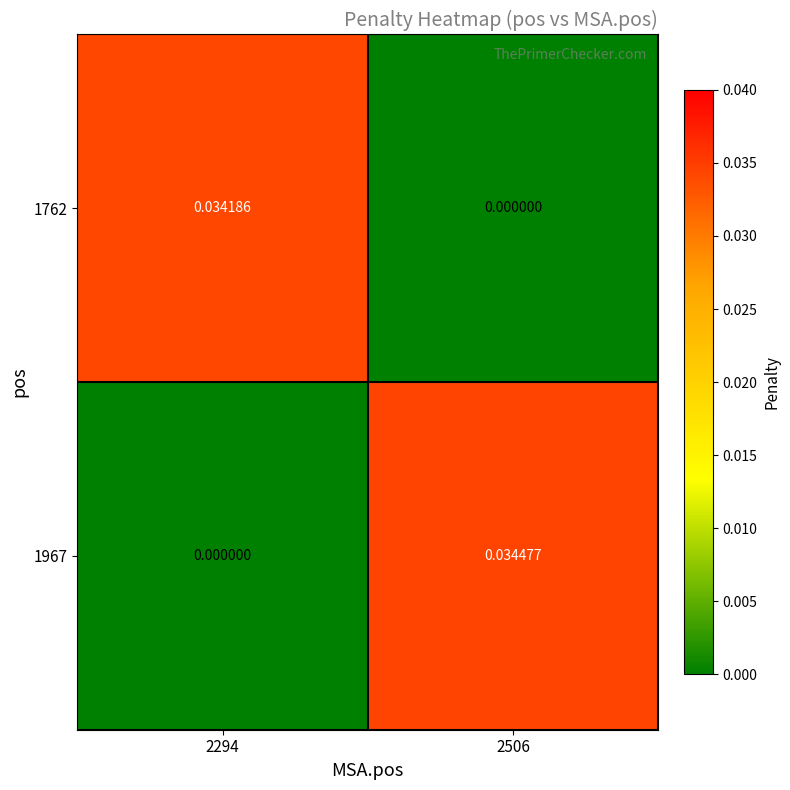

Count the number of data series in this chart.

2